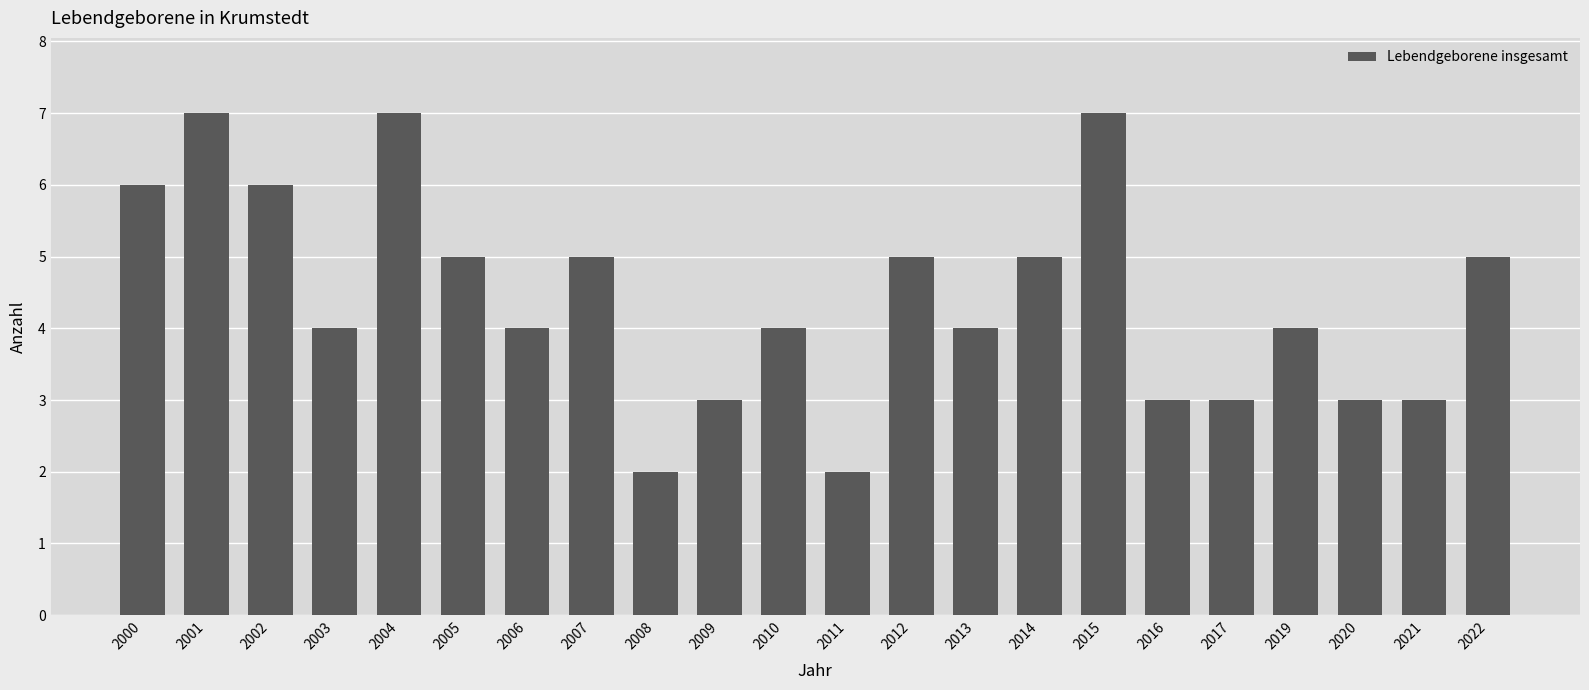

What is the ratio of the value at 2017 to the value at 2009?

1.0